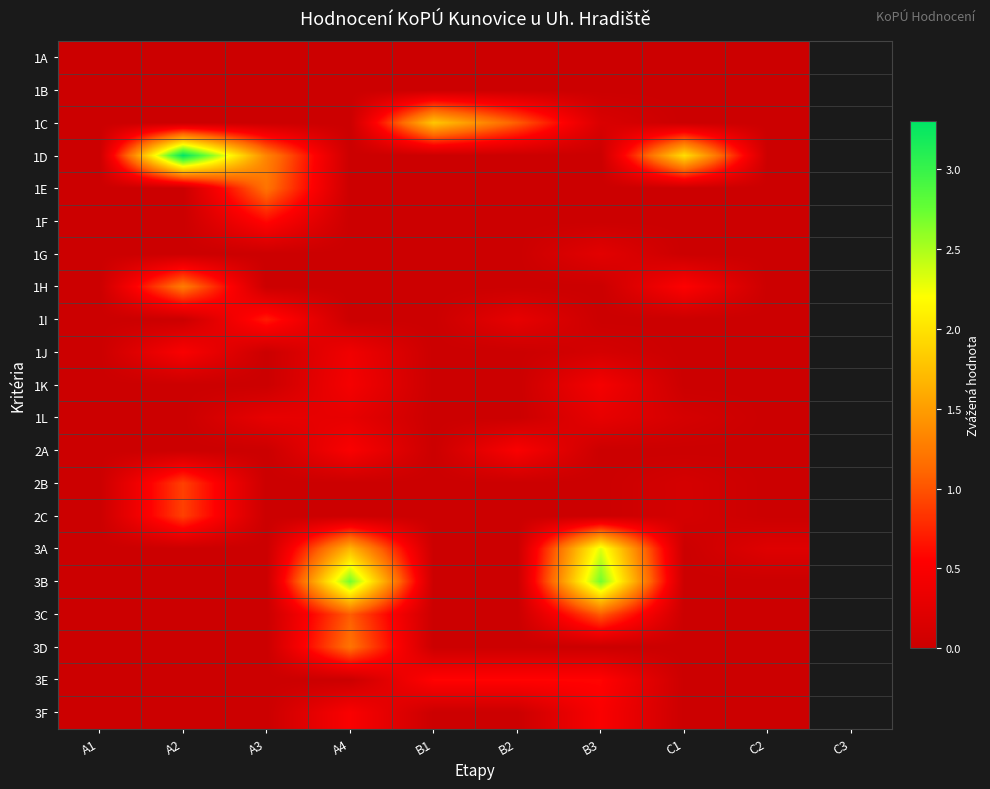

At how many categories does at least one series exceed 3?

1